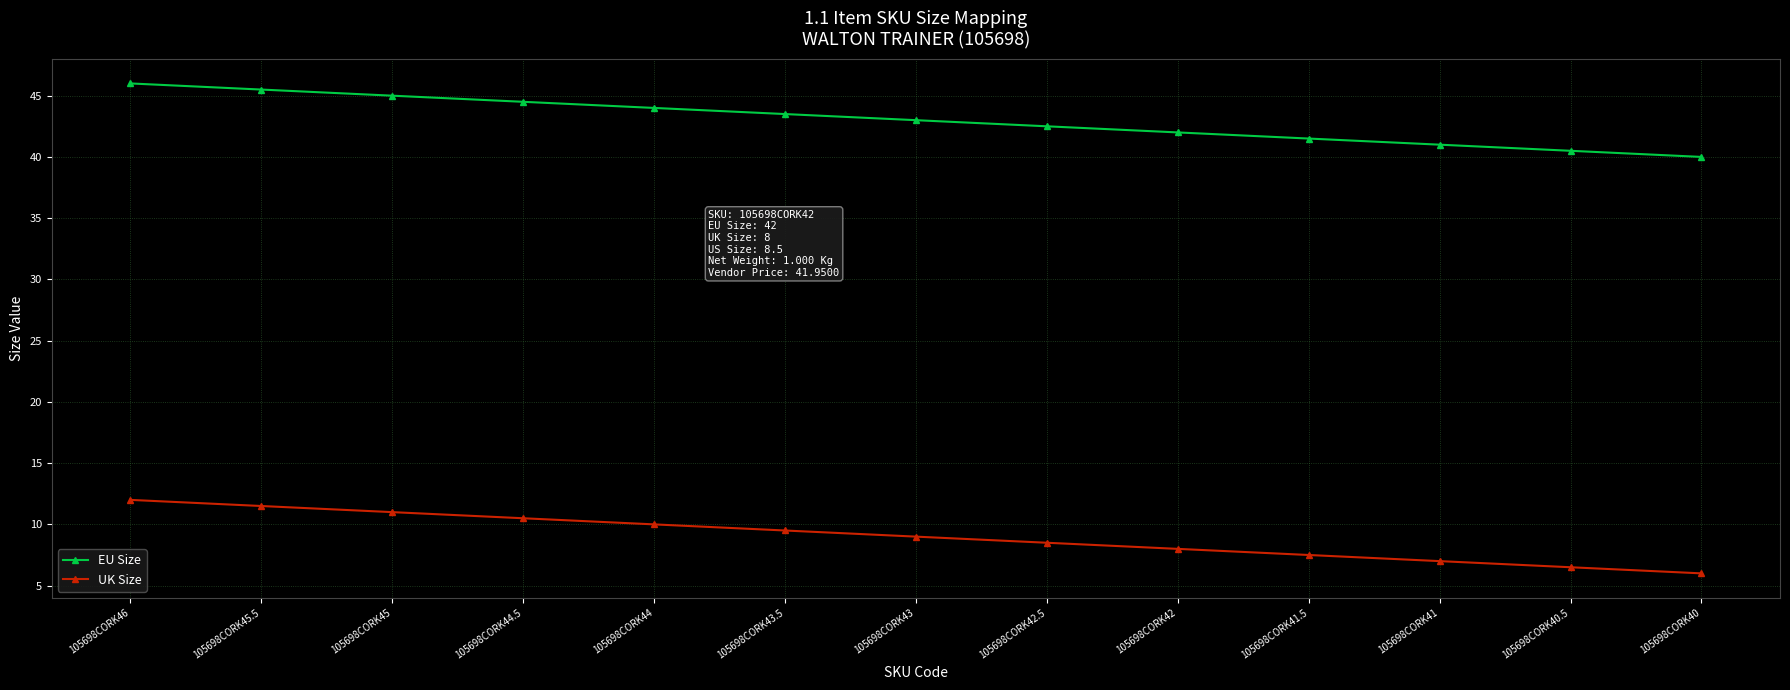

What is the minimum value for UK Size?

6.0